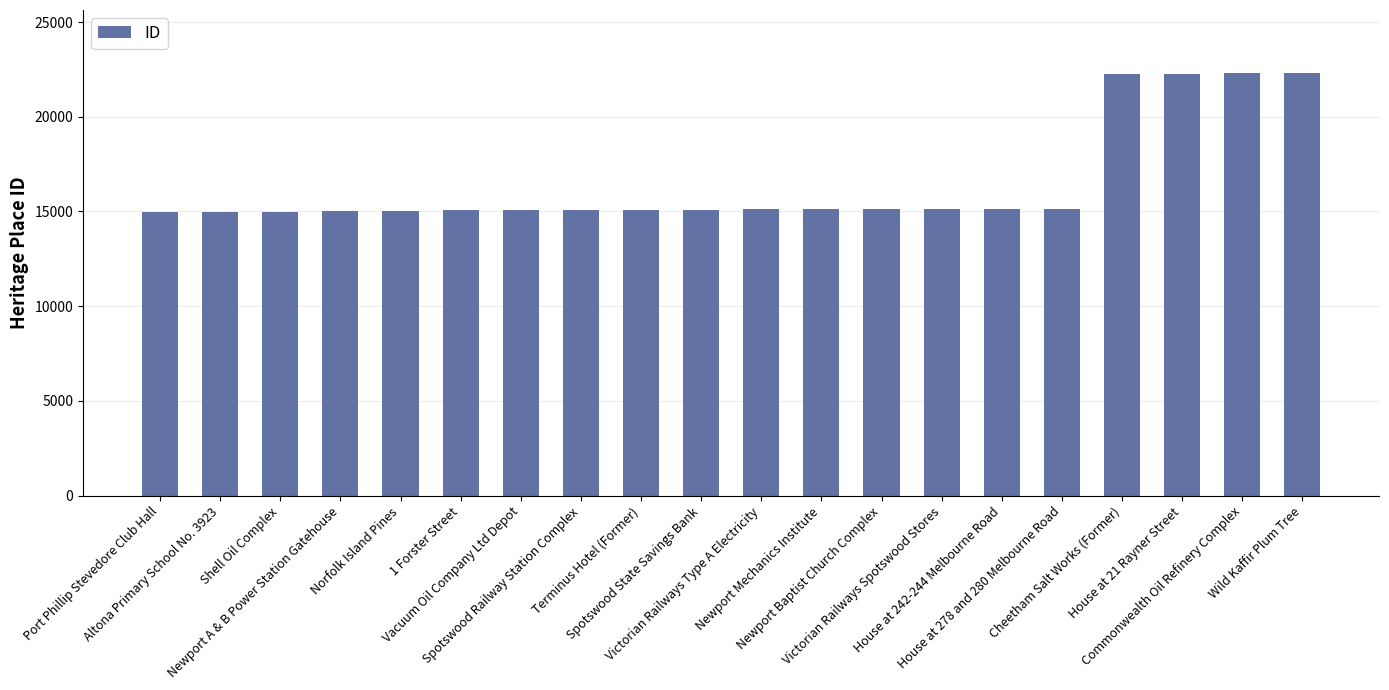

What is the sum of the values at Newport Mechanics Institute and Vacuum Oil Company Ltd Depot?

30172